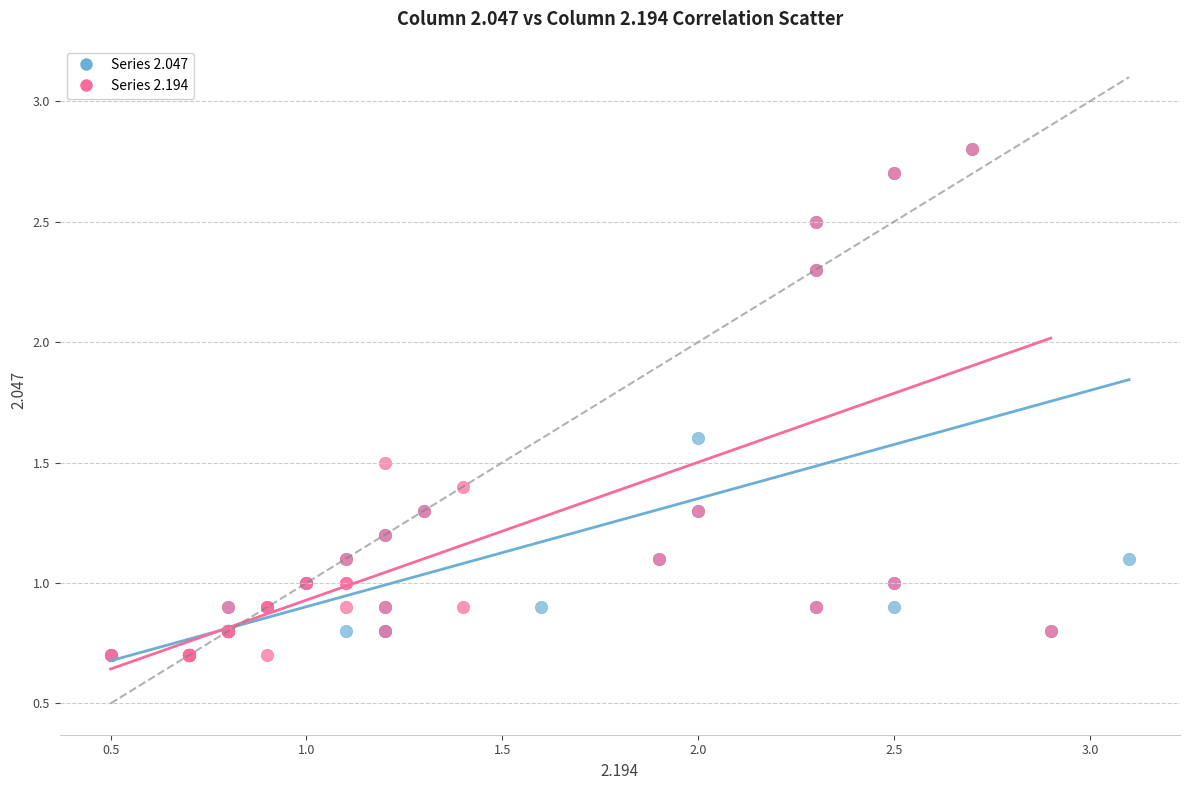

What are all the series names shown in the legend?

Series 2.047, Series 2.194